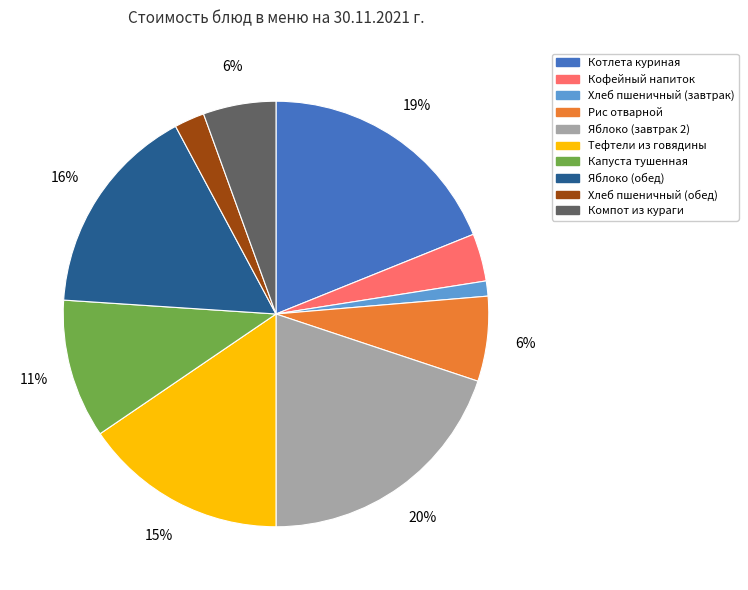

Count the number of slices in the pie.

10